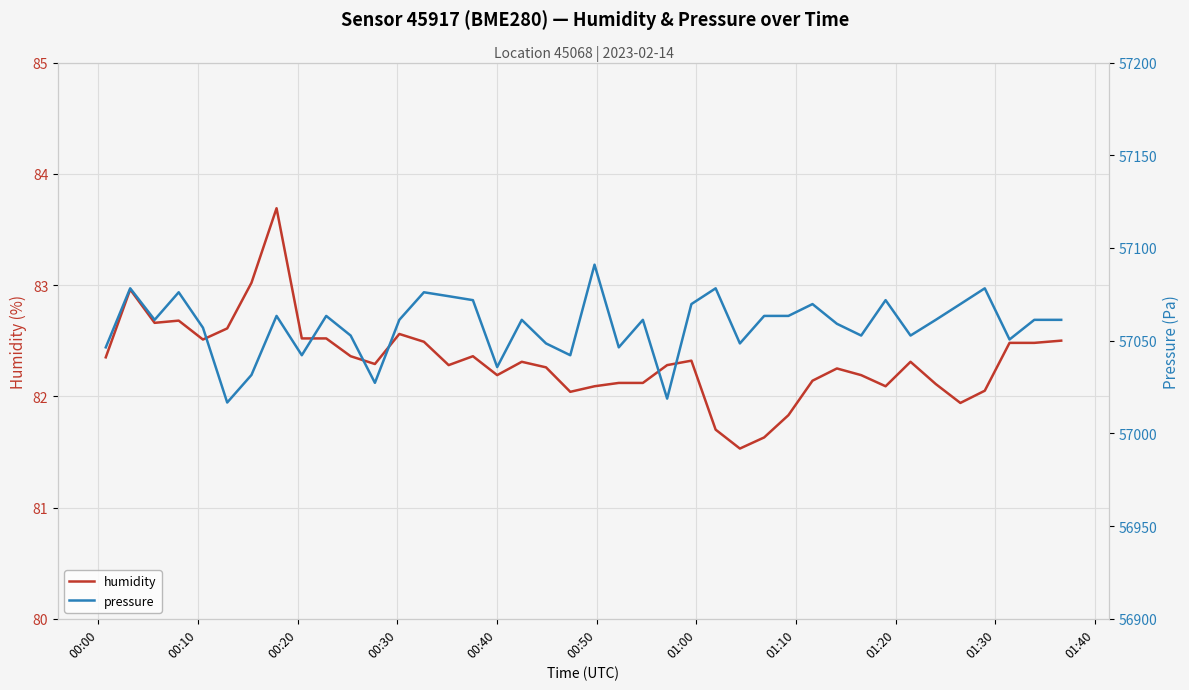

What is the minimum value for humidity?

81.5